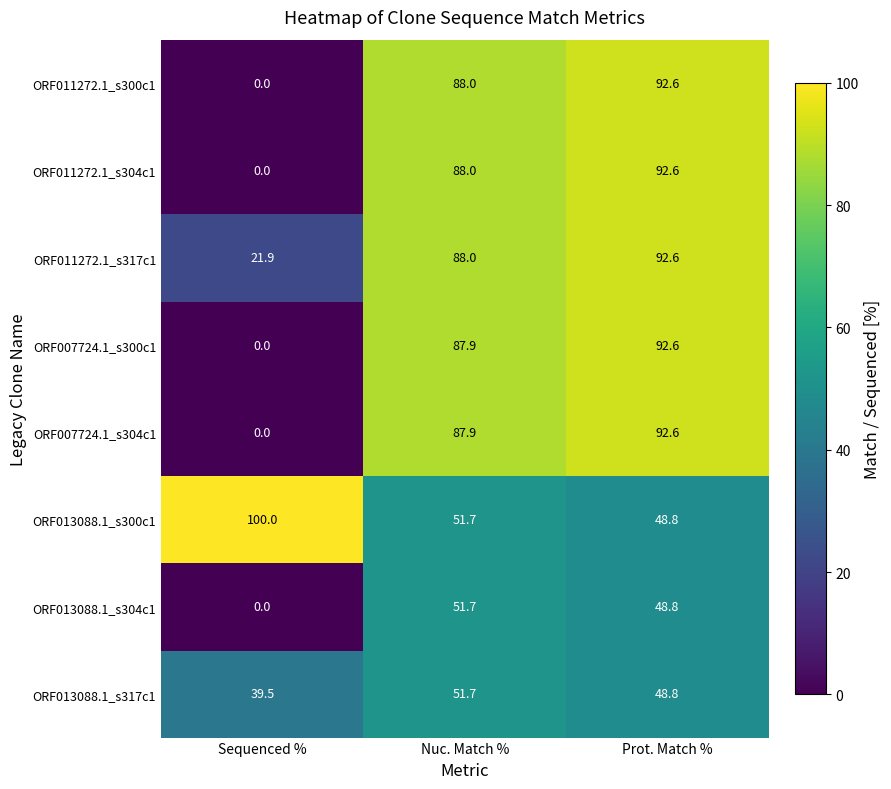

What is the difference between the maximum and minimum values in the ORF007724.1_s300c1 series?

92.6